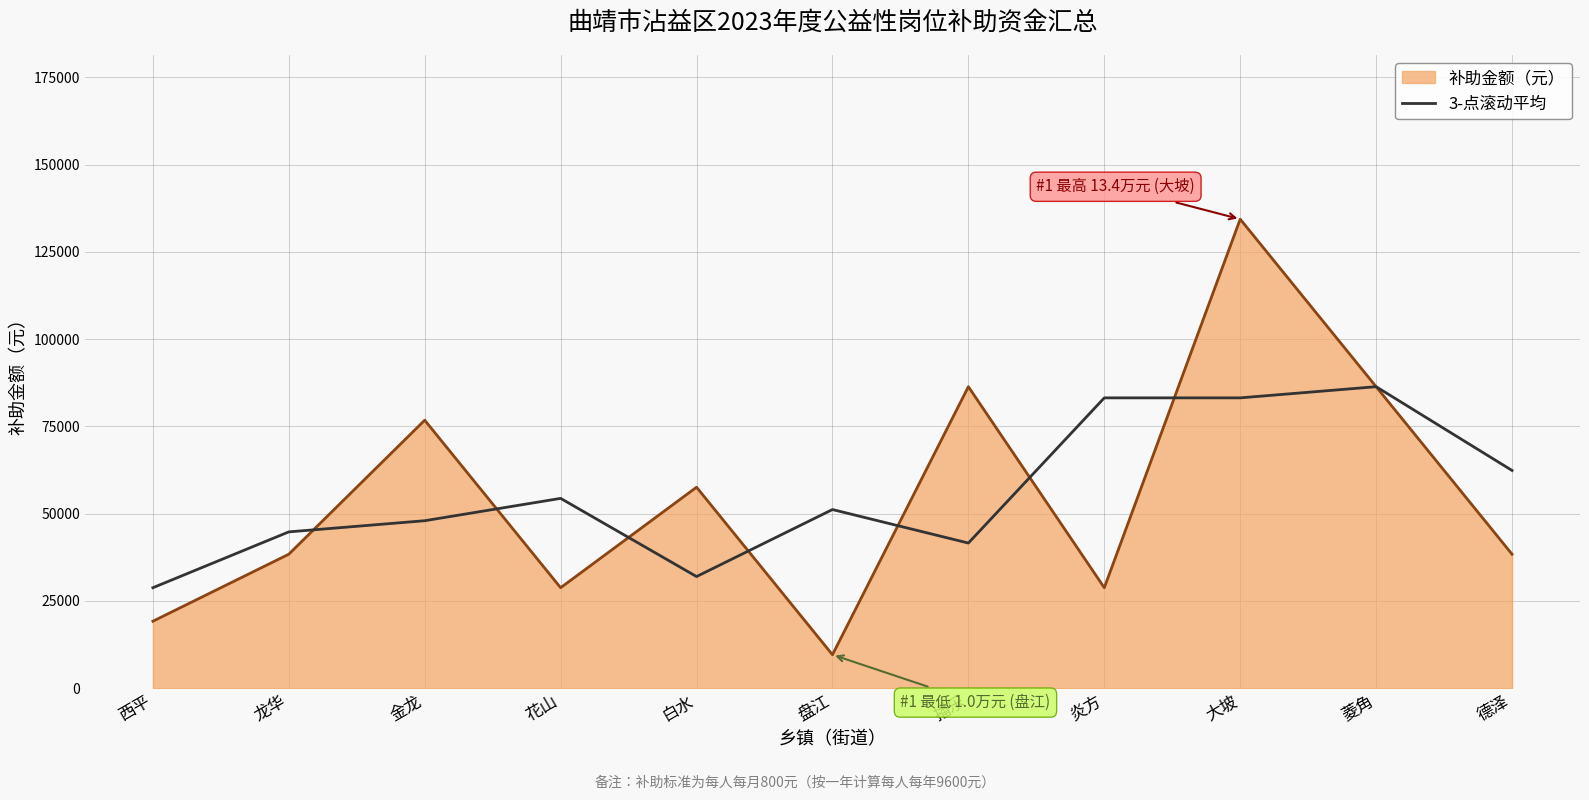

Is it true that 补助金额（元） equals 68076 at 德泽?

False